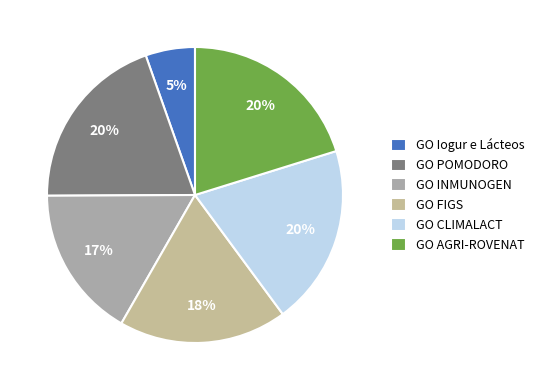

To the nearest percent, what is the combined percentage of GO FIGS and GO POMODORO?

38%